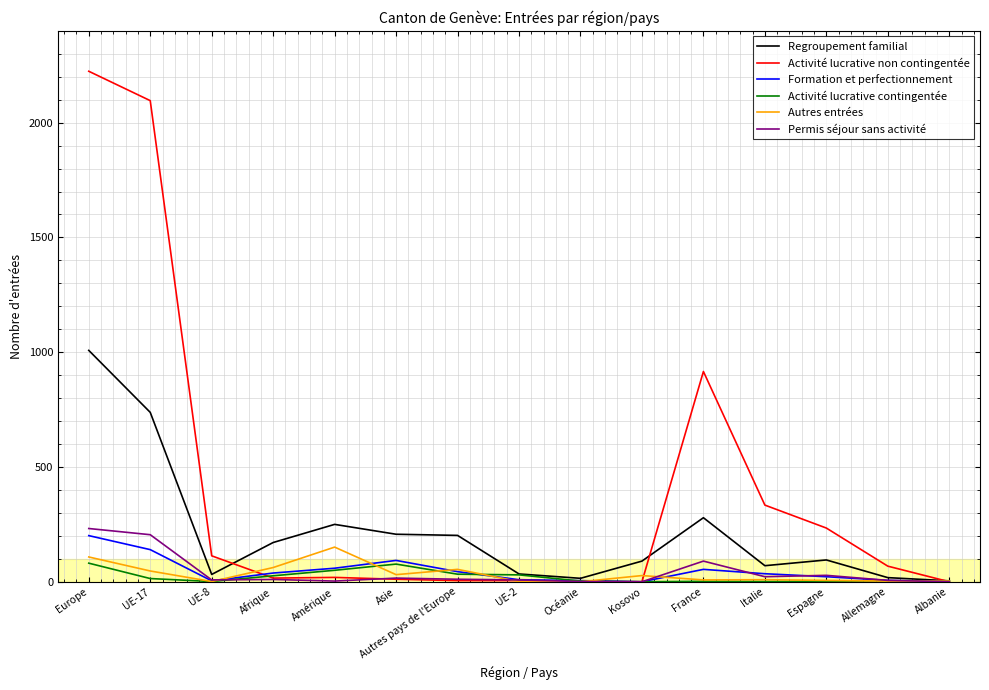

Which series changed the most between Europe and UE-8?

Activité lucrative non contingentée